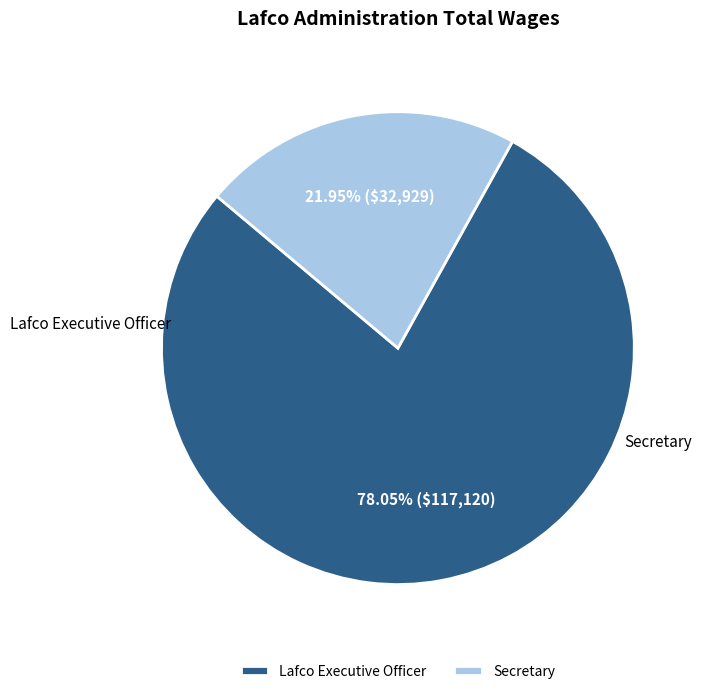

The Lafco Executive Officer slice represents 78% of the pie. True or false?

True